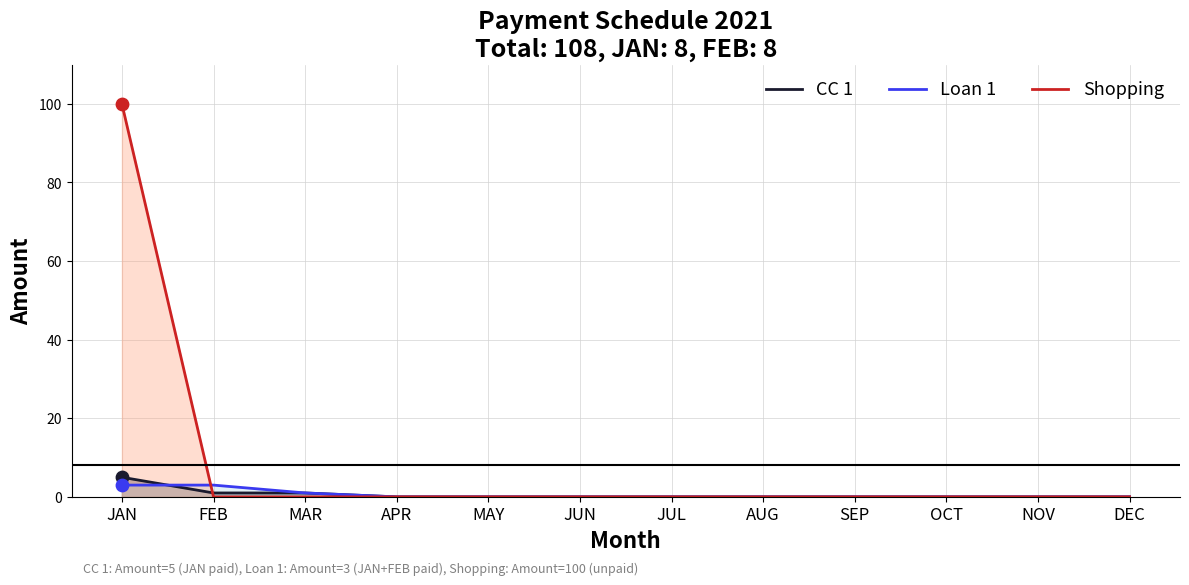

Which series has the largest Y range (max minus min)?

Shopping